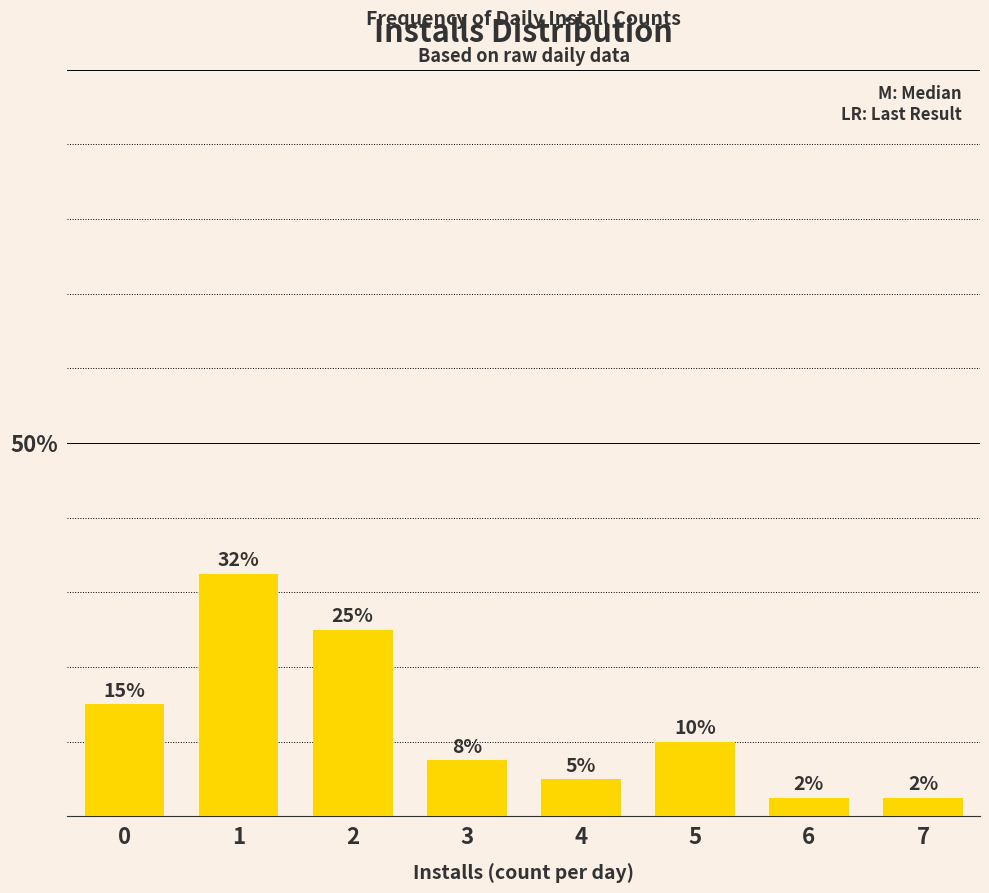

The value at 5 is 13.4. True or false?

False